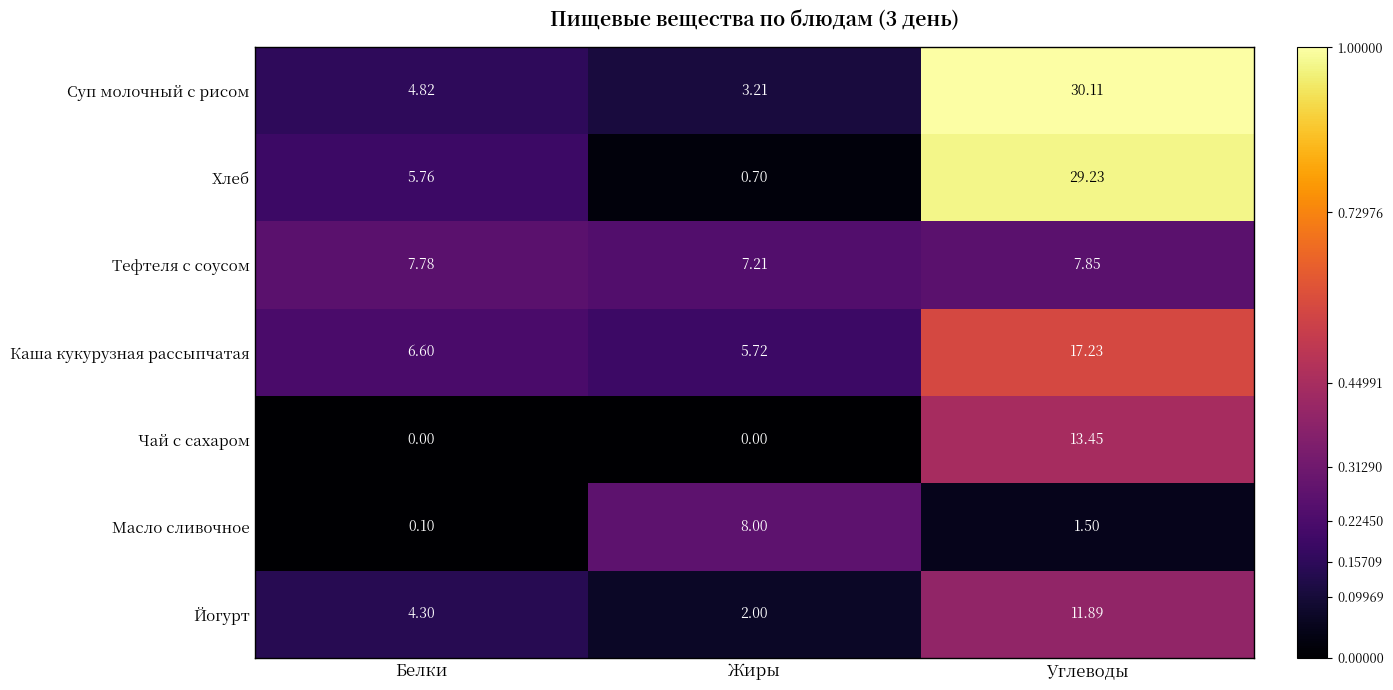

Between Белки and Жиры, which series saw the biggest shift?

Масло сливочное